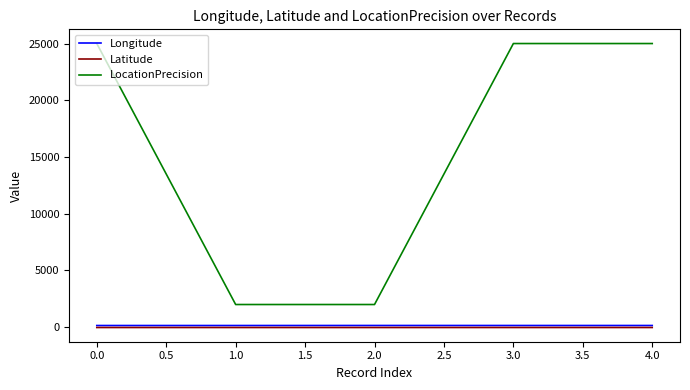

True or false: Latitude and Longitude intersect in this chart.

False